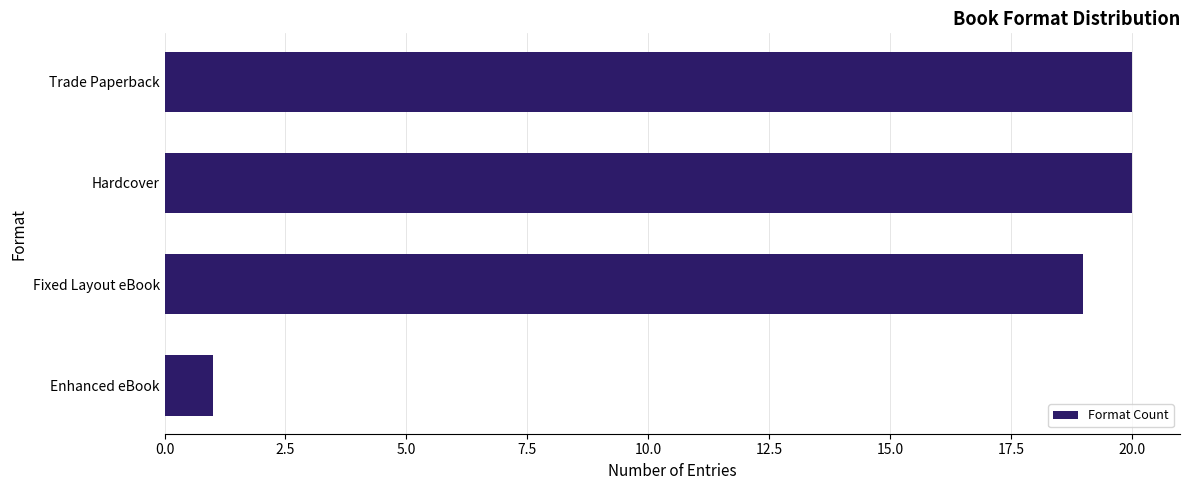

How many series are shown in this chart?

1